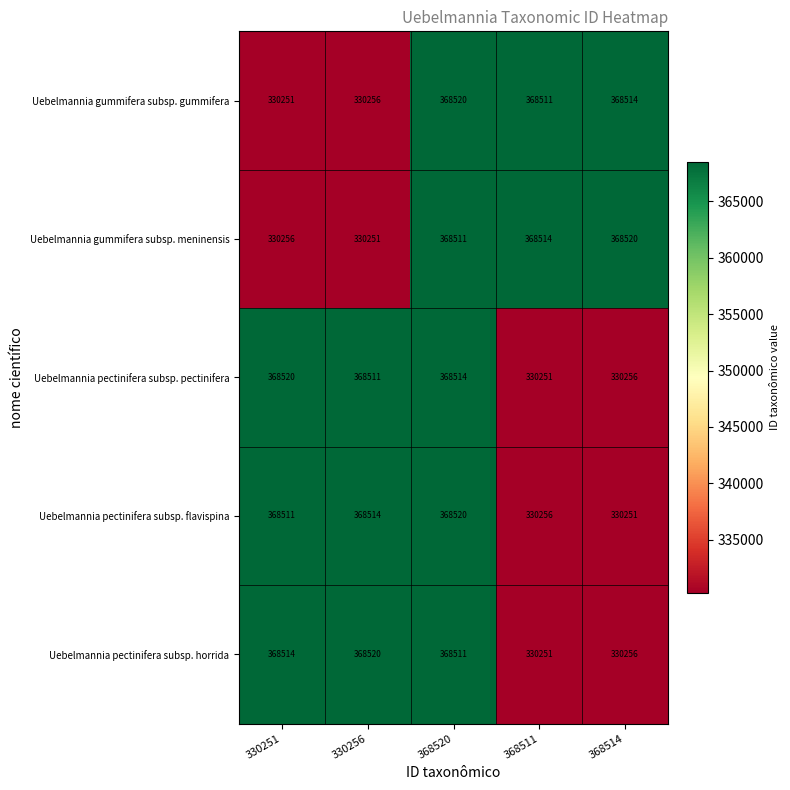

What is the difference between the second highest and minimum values in the Uebelmannia pectinifera subsp. pectinifera series?

38263